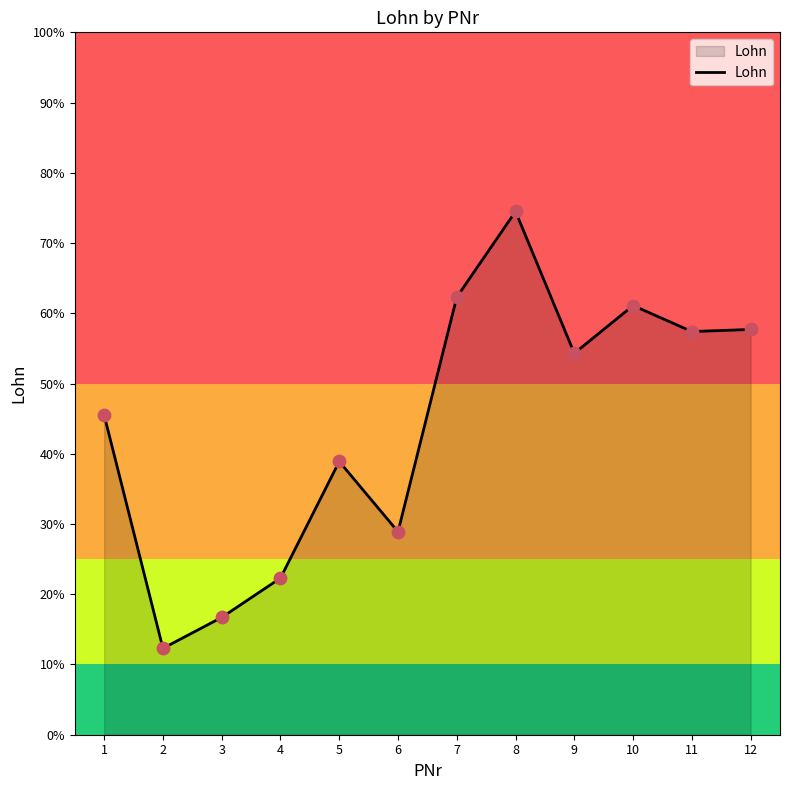

What is the ratio of the value at 7 to the value at 11?

1.1